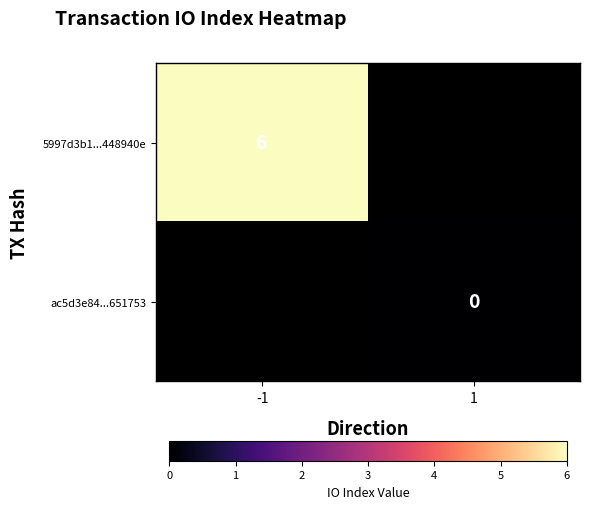

The ac5d3e84...651753 series shows 0.0 at 1. True or false?

True